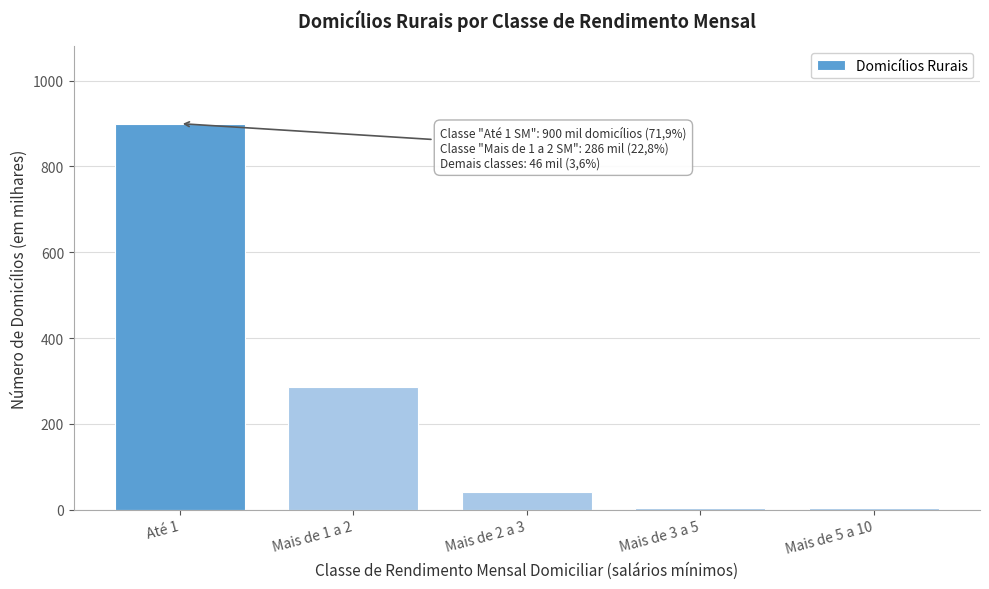

Reading right to left, transcribe all the data shown in this chart.

Mais de 5 a 10=3	Mais de 3 a 5=3	Mais de 2 a 3=40	Mais de 1 a 2=286	Até 1=900